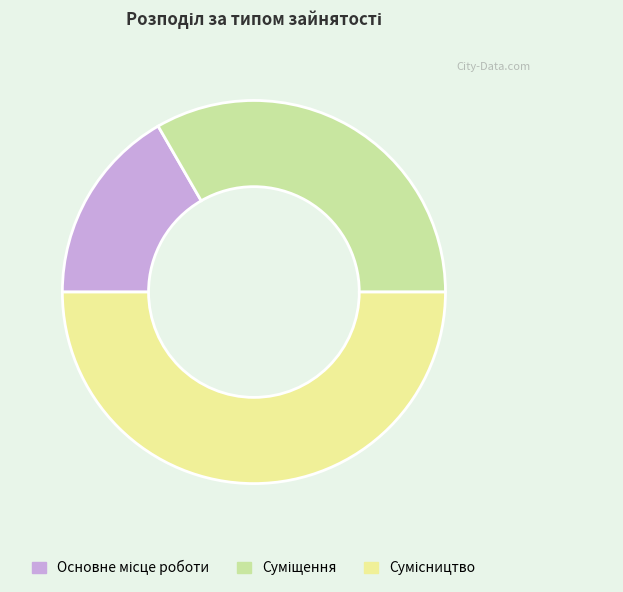

What is the change in value from Основне місце роботи to Сумісництво?

+2